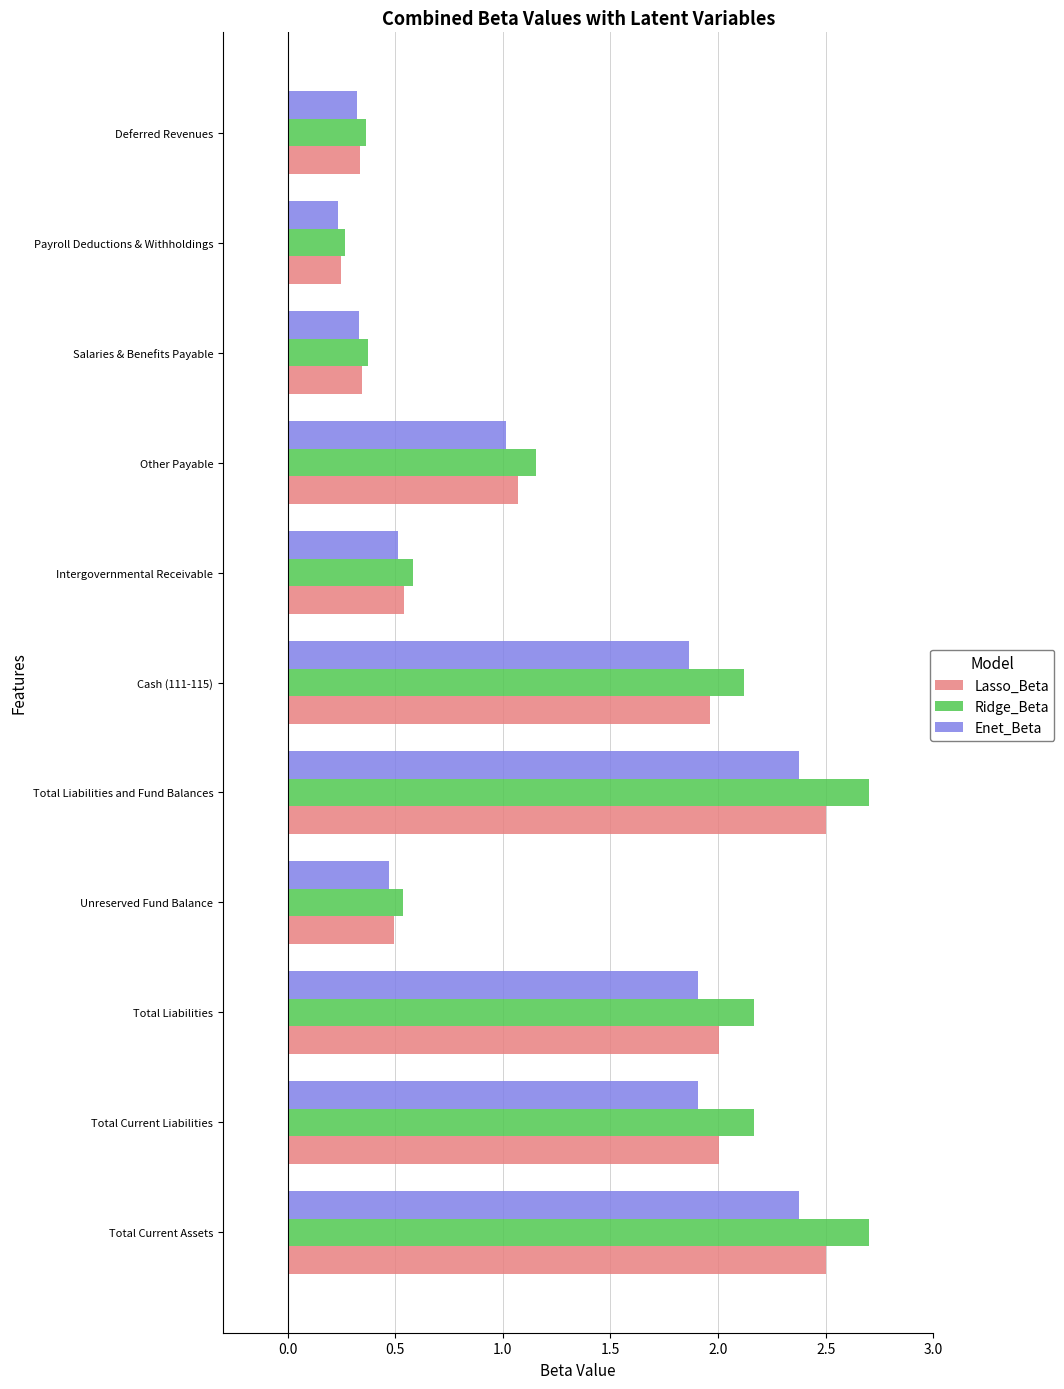

What are all the series names shown in the legend?

Lasso_Beta, Ridge_Beta, Enet_Beta